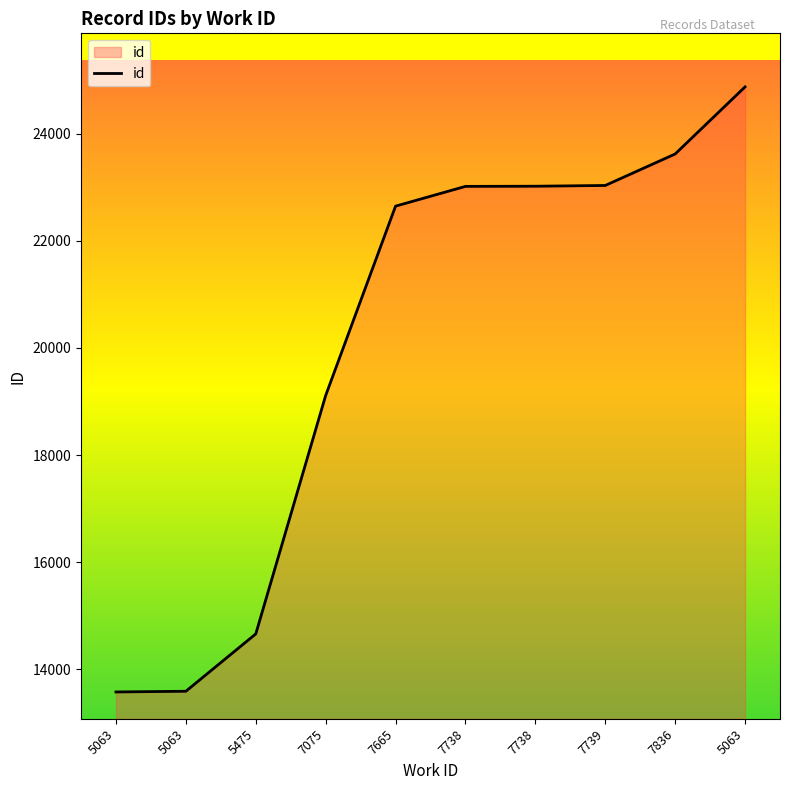

How many lines are shown in the chart?

1